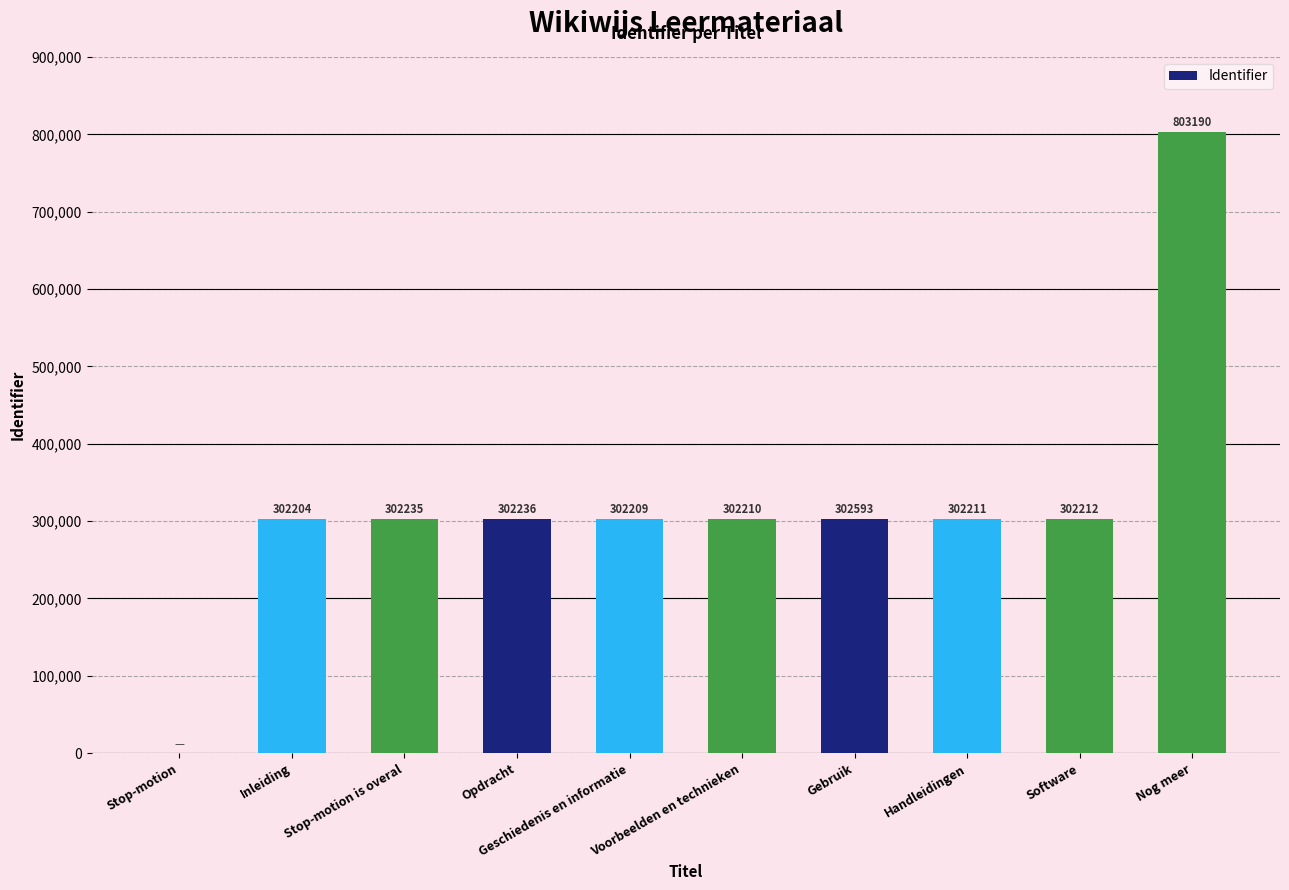

Which has a higher value, Software or Gebruik?

Gebruik